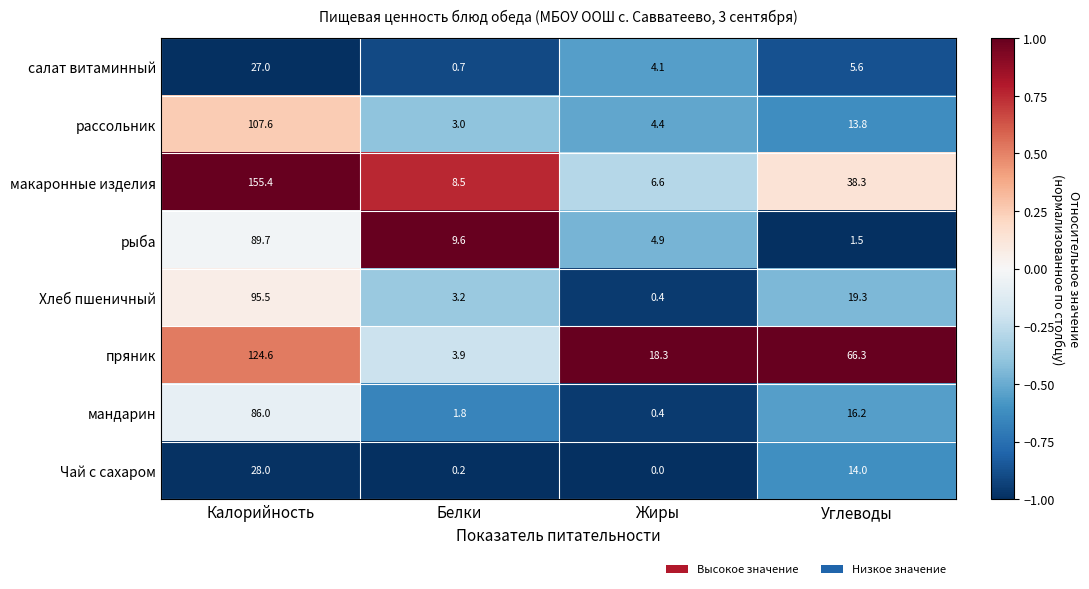

Is it true that рассольник equals 7.3 at Жиры?

False